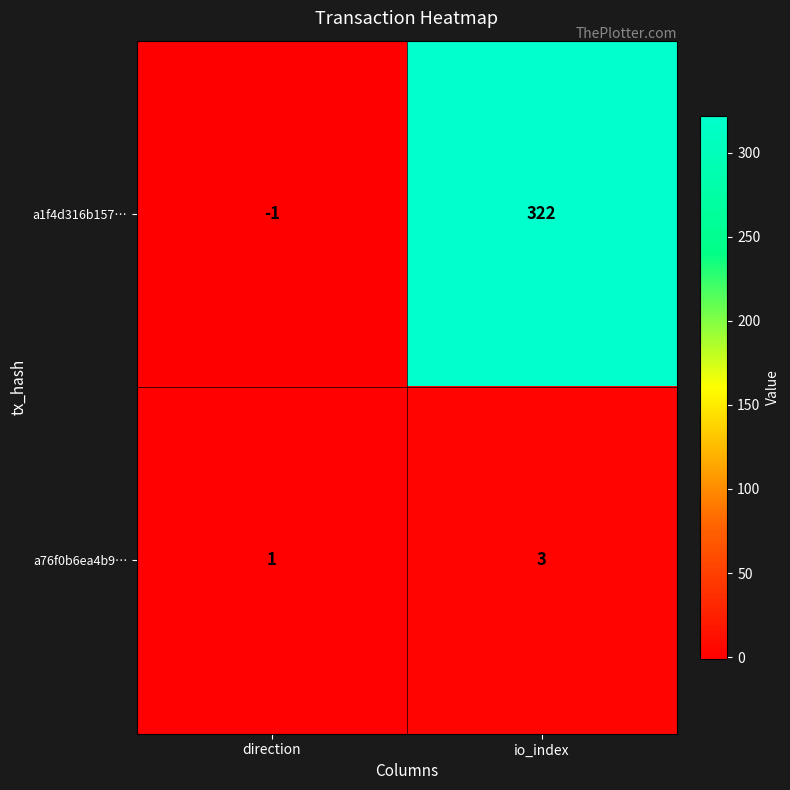

Which series changed the most between direction and io_index?

a1f4d316b157…